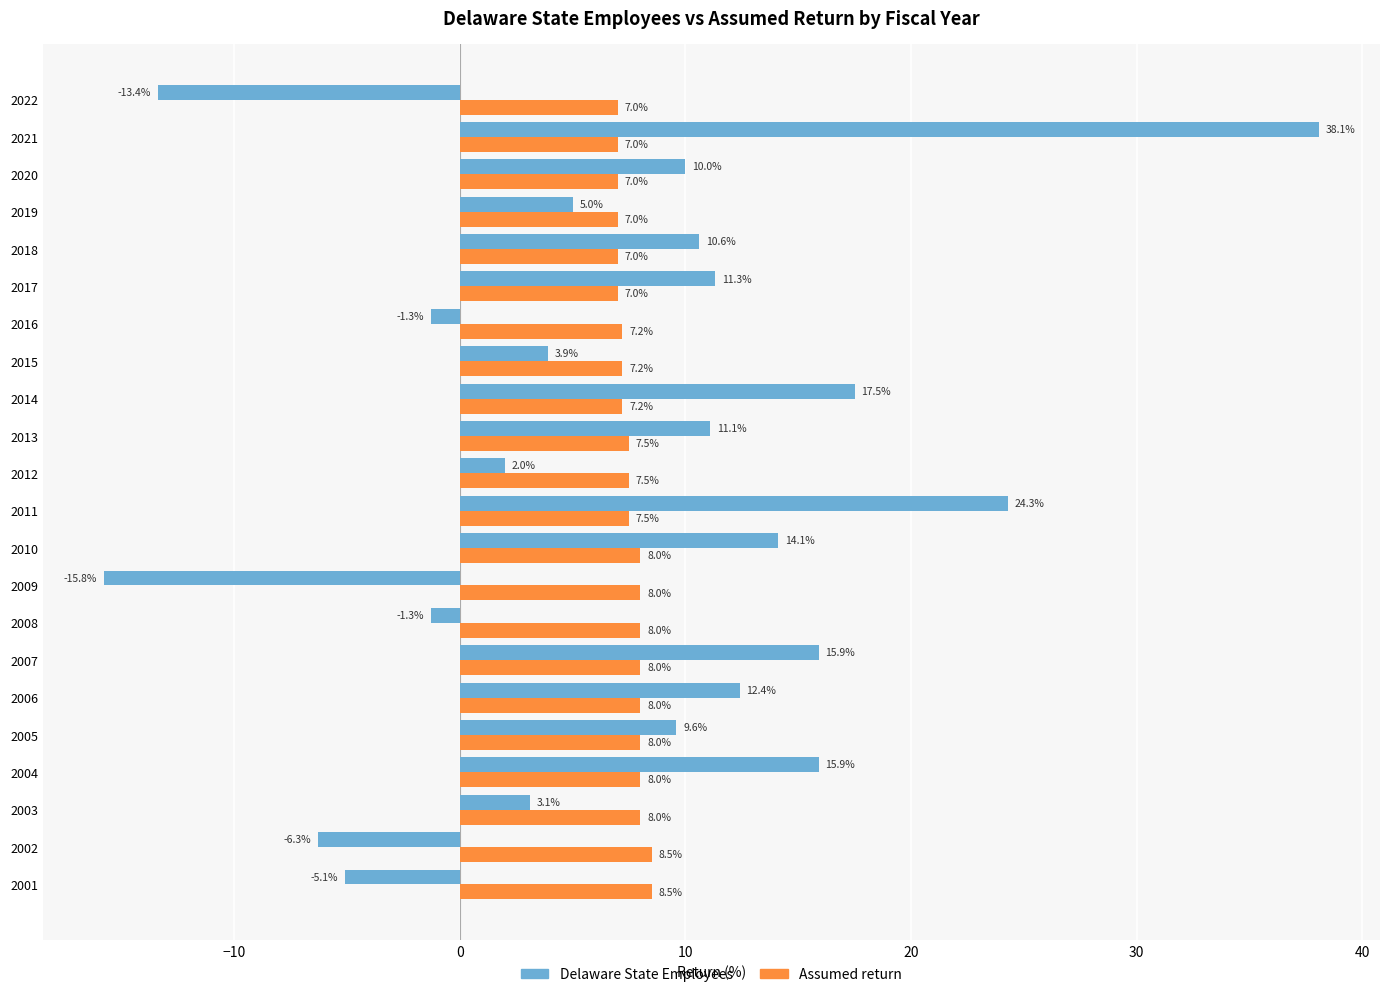

How many distinct data groups are displayed?

2